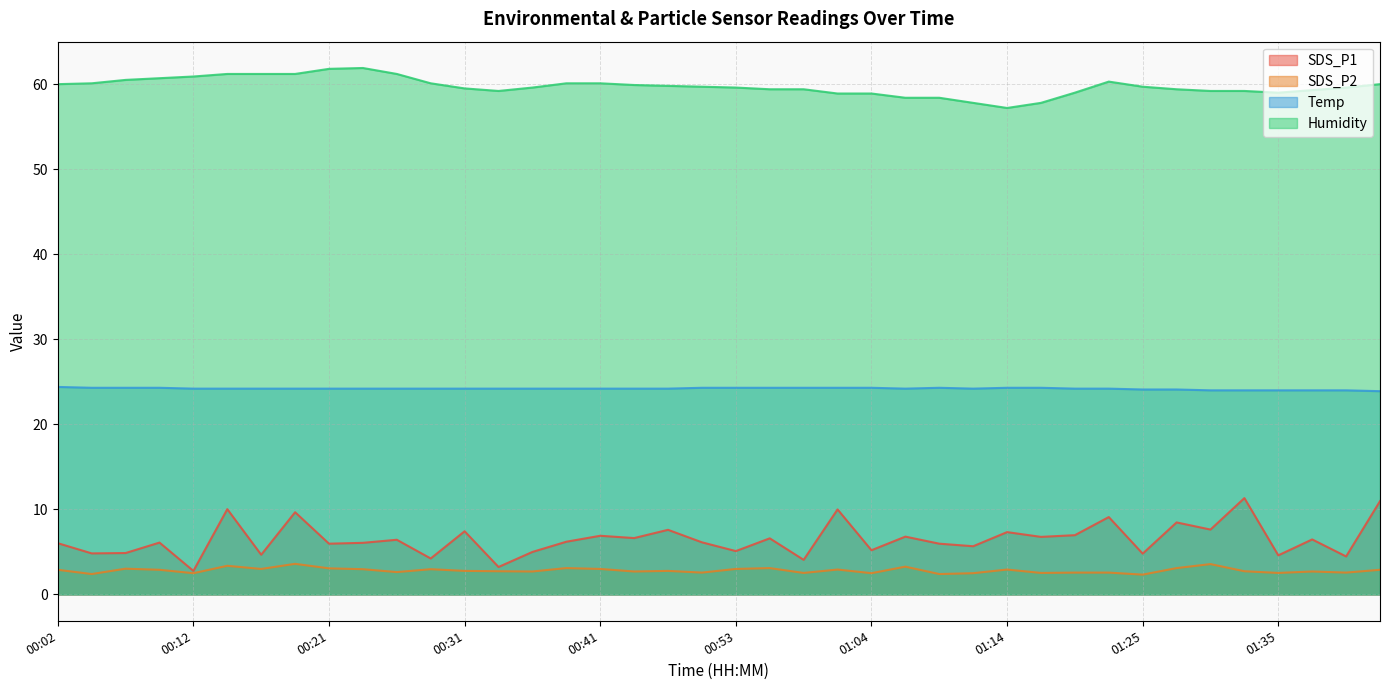

How many distinct data groups are displayed?

4